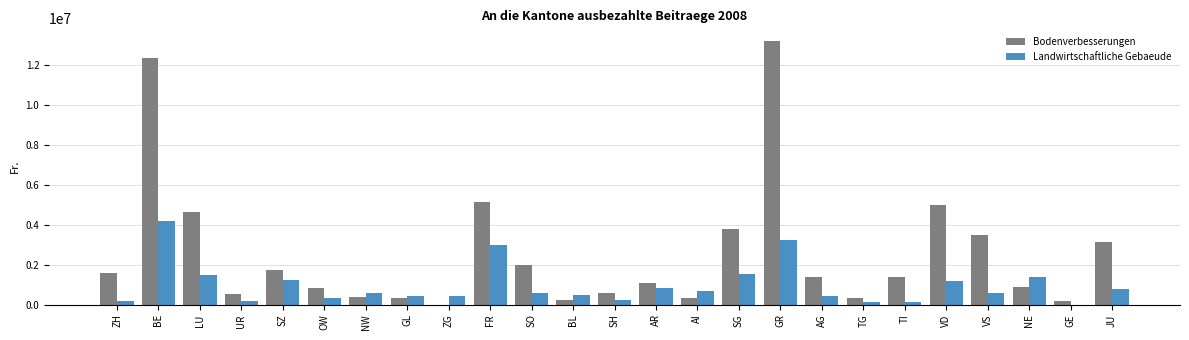

What is the sum of the Bodenverbesserungen values at TI and GL?

1722556